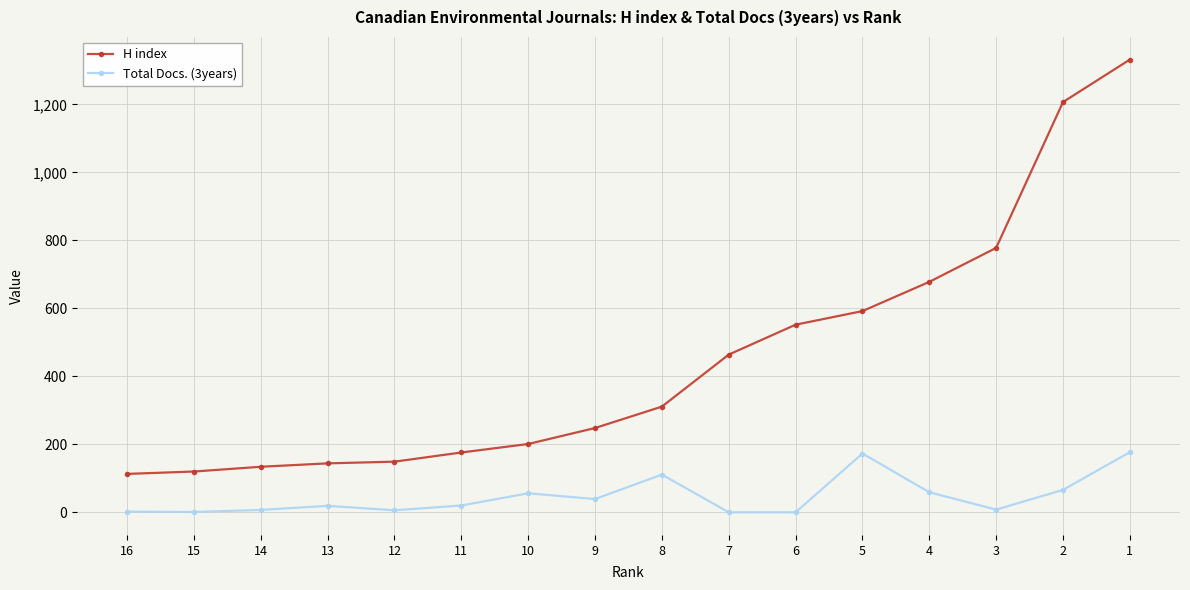

List the series in order of their peak value, highest first.

H index, Total Docs. (3years)